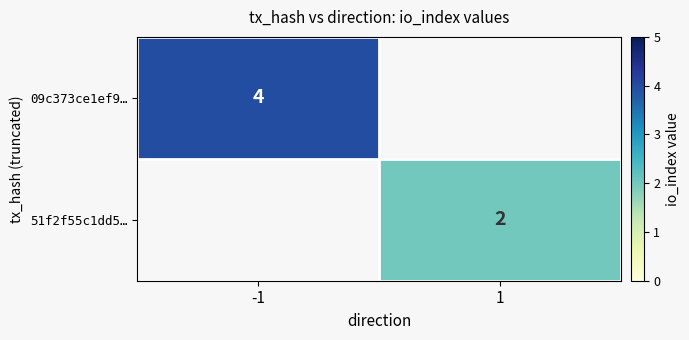

The 09c373ce1ef9… series shows 4 at -1. True or false?

True